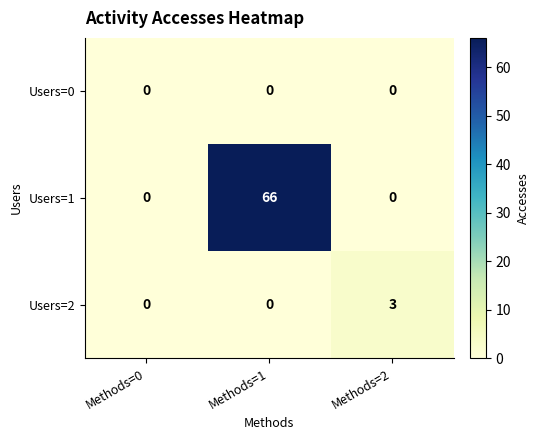

What is the difference between the maximum and minimum values in the Users=2 series?

3